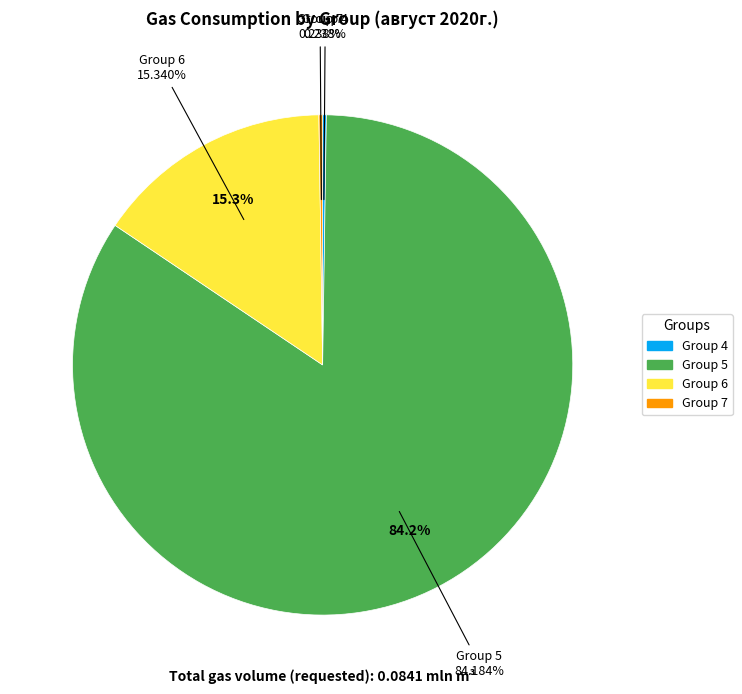

Which category has the biggest portion of the pie?

5